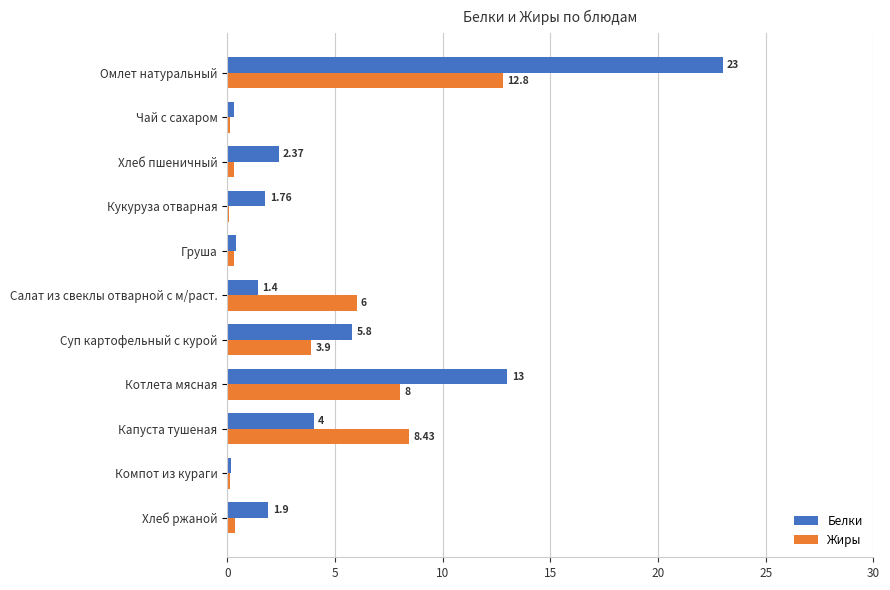

Between Хлеб пшеничный and Хлеб ржаной, which series saw the biggest shift?

Белки